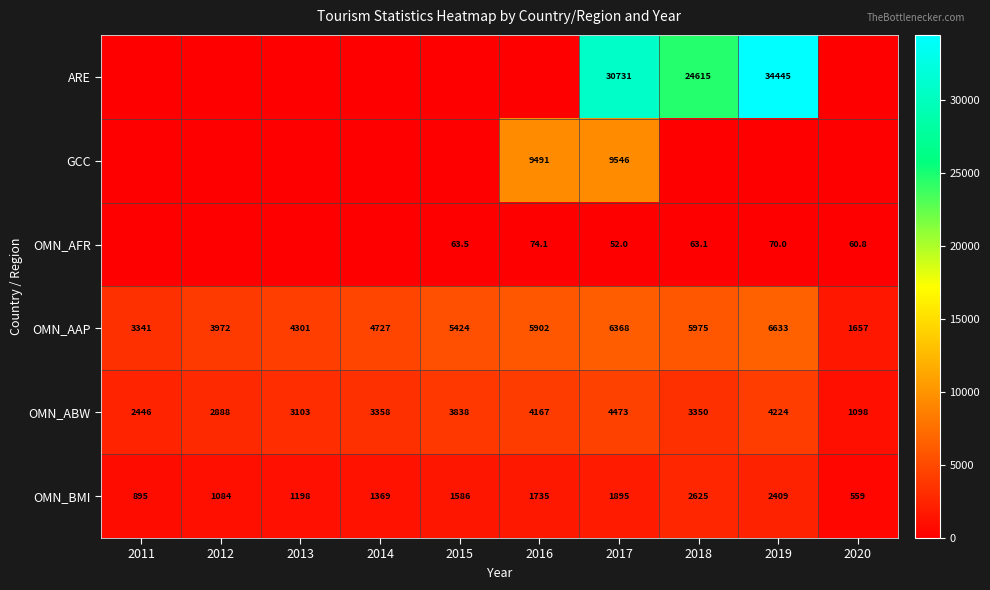

True or false: OMN_BMI has a value of 1298.3 at 2019.

False